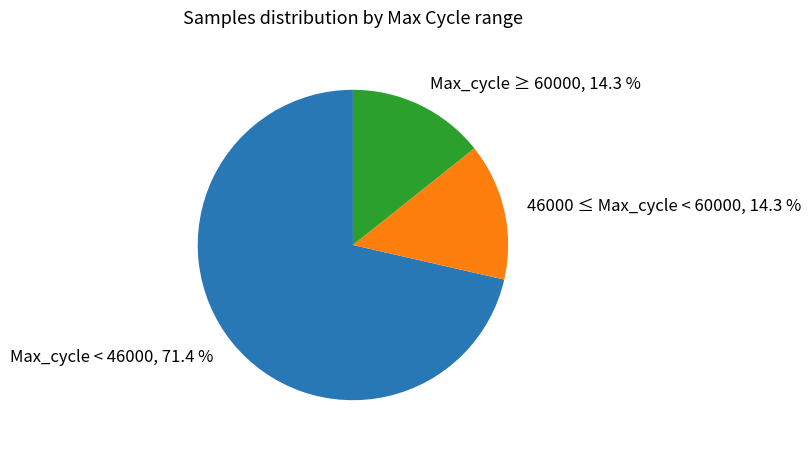

Is there any slice that represents more than half of the pie?

Yes